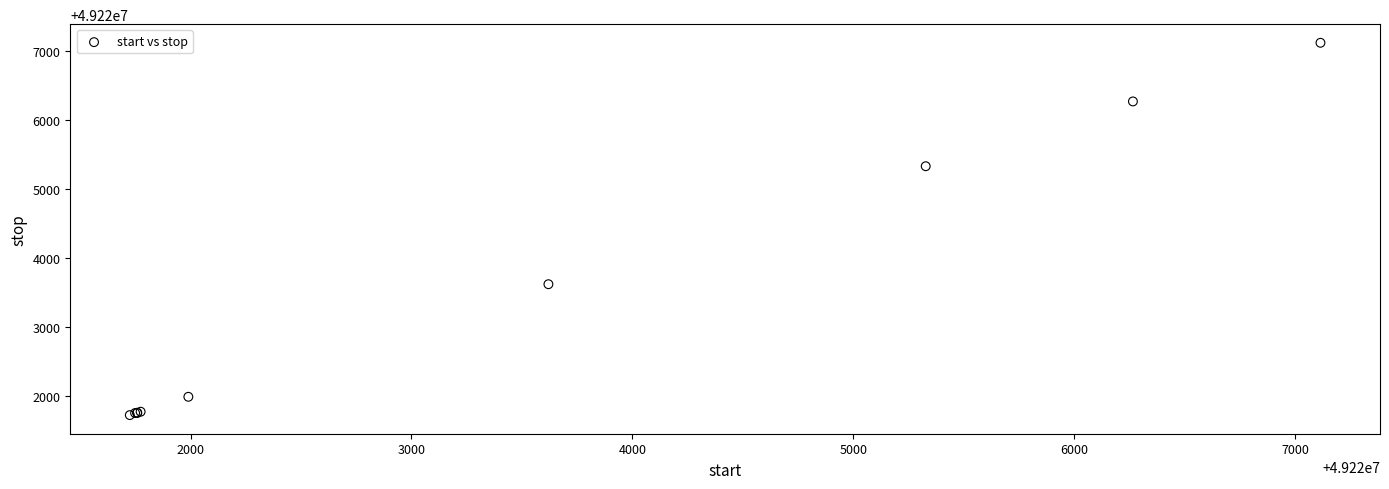

What Y value in the scatter plot is closest to 49224421?

49223621